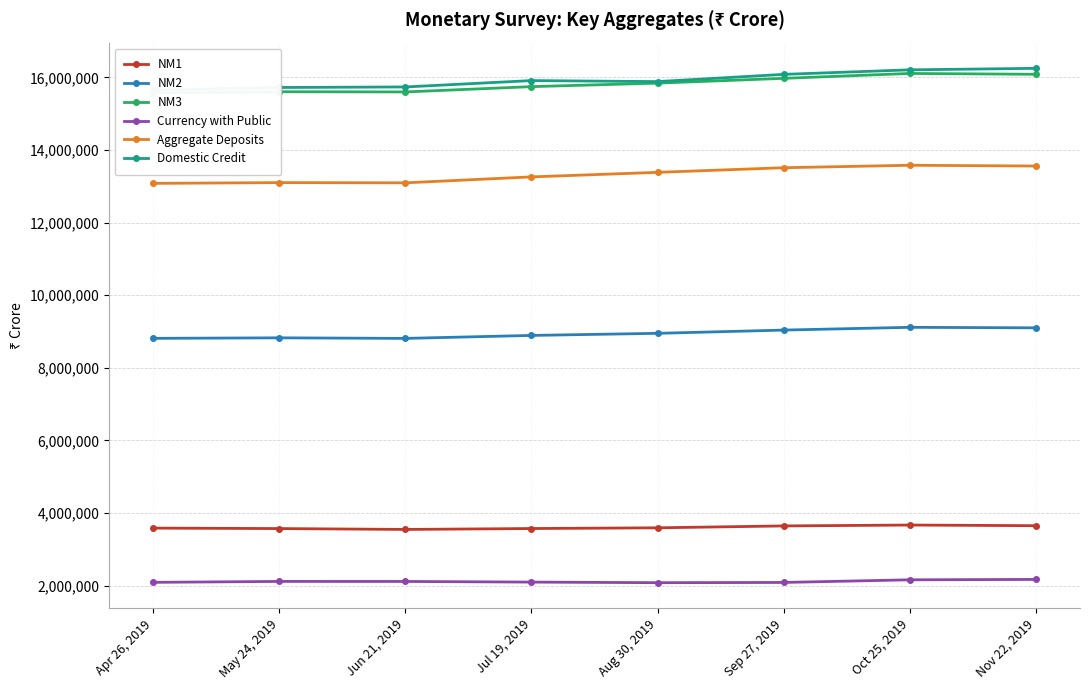

What is the average value of the Domestic Credit series?

15933132